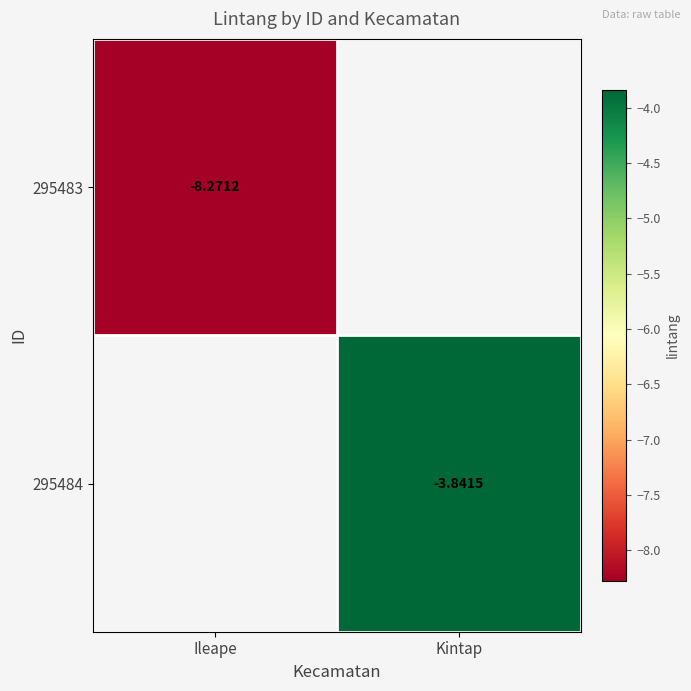

Is the value of 295484 at Kintap greater than the value of 295483 at Kintap?

No